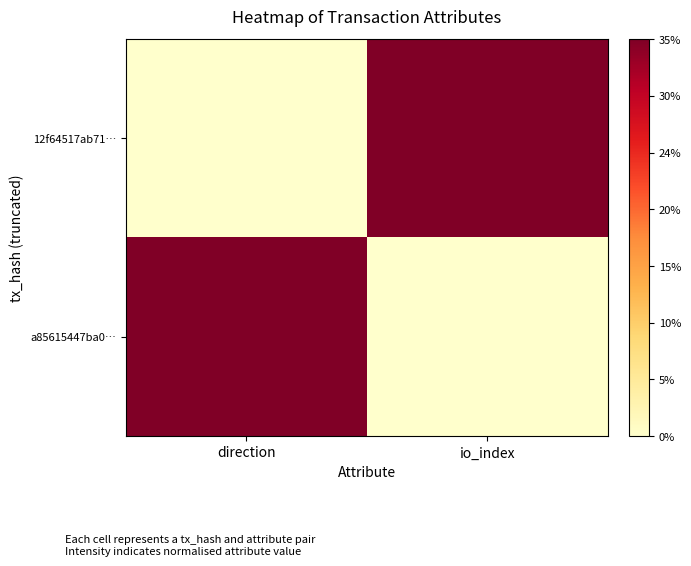

At how many categories does at least one series exceed 0?

2